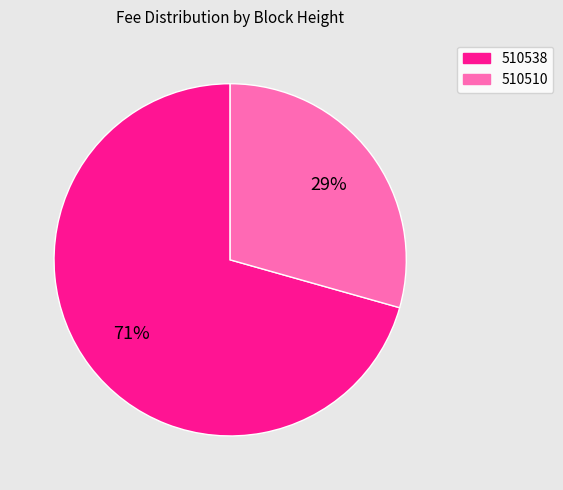

To the nearest percent, what percentage of the pie is 510510?

29%